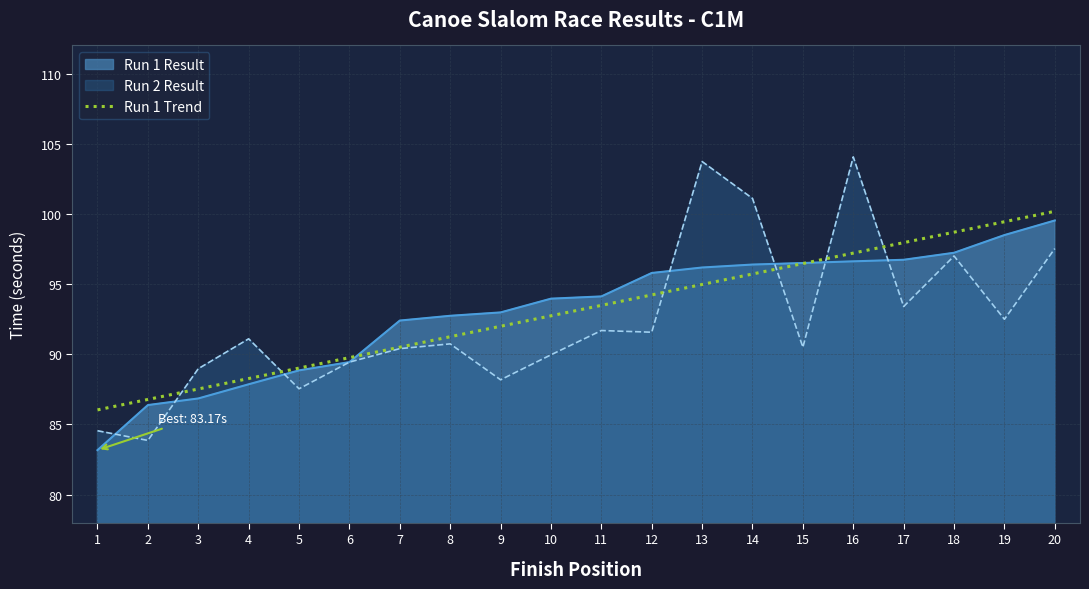

What is the total value across all series at 14?

293.2